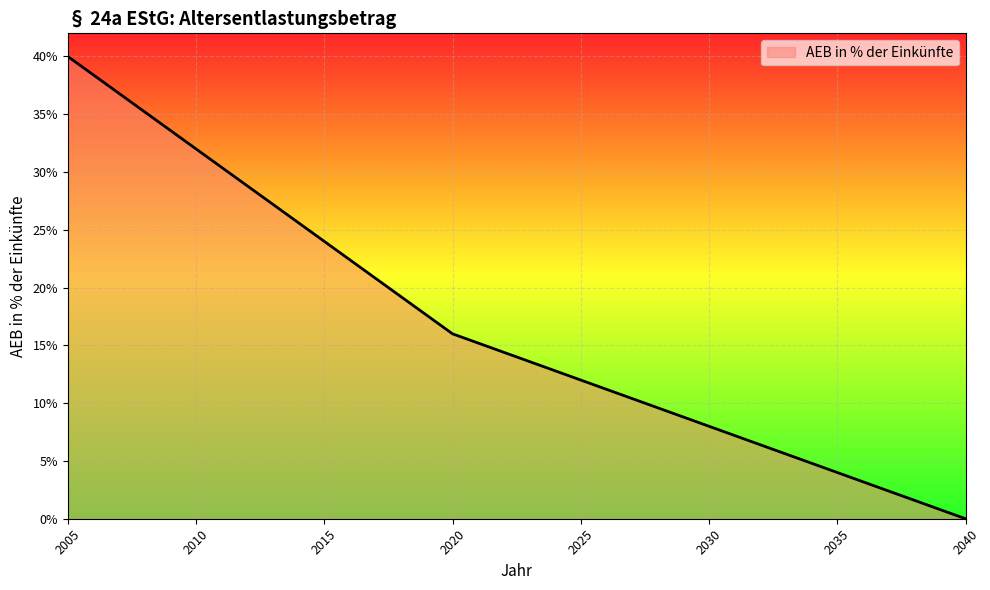

What is the greatest value displayed?

40.0